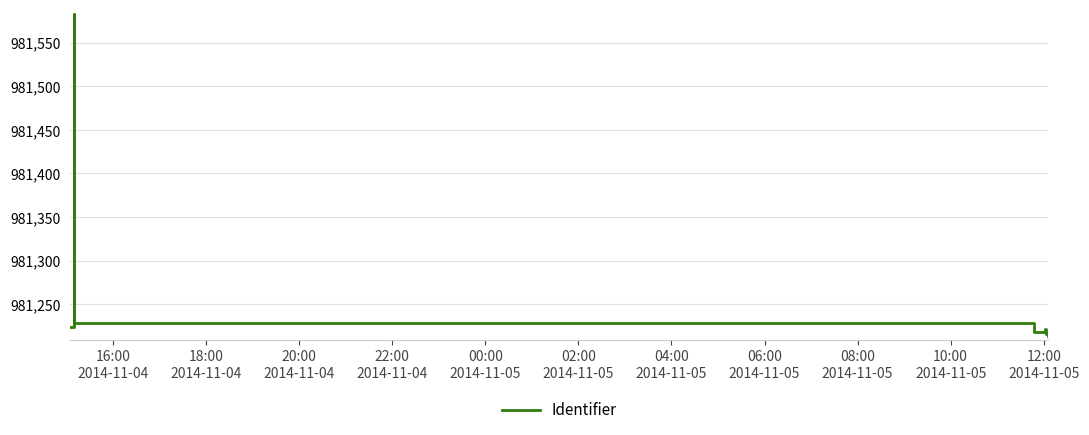

Does the chart have visible grid lines?

Yes